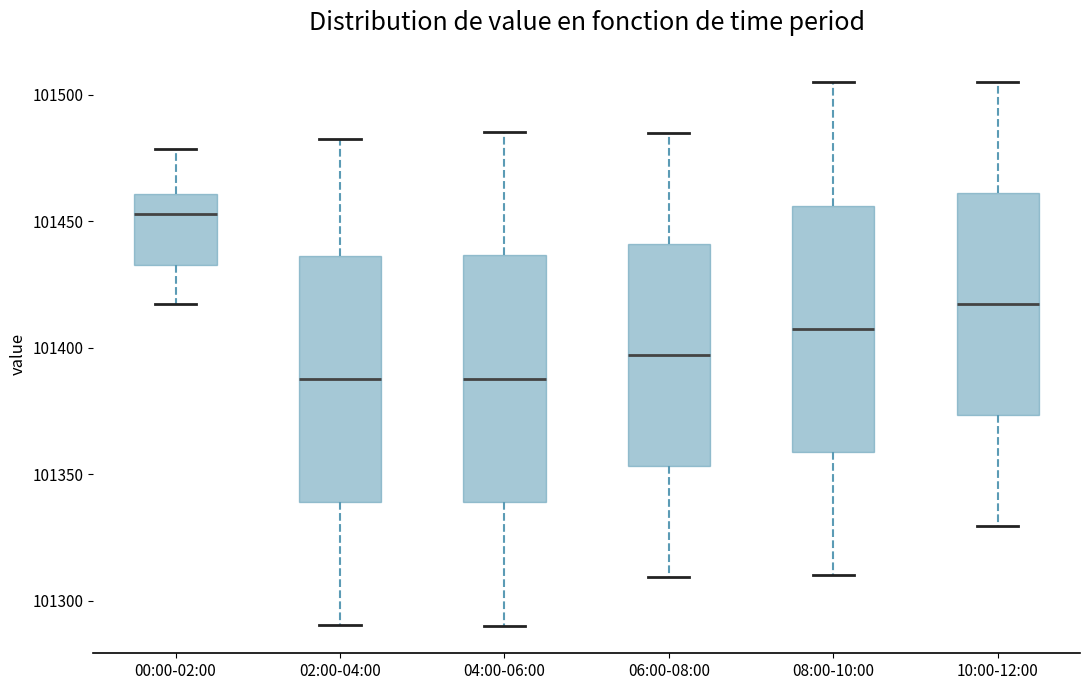

Reading left to right, transcribe this box plot: for each box, give where its median line is, the range the box spans, and where its two whiskers end, as read against the y-axis. The values are not printed on the chart, so give them approximately, as read against the axis.

00:00-02:00: median 101455, box 101435 to 101460, whiskers 101415 to 101480
02:00-04:00: median 101390, box 101340 to 101435, whiskers 101290 to 101485
04:00-06:00: median 101390, box 101340 to 101435, whiskers 101290 to 101485
06:00-08:00: median 101395, box 101355 to 101440, whiskers 101310 to 101485
08:00-10:00: median 101410, box 101360 to 101455, whiskers 101310 to 101505
10:00-12:00: median 101415, box 101375 to 101460, whiskers 101330 to 101505